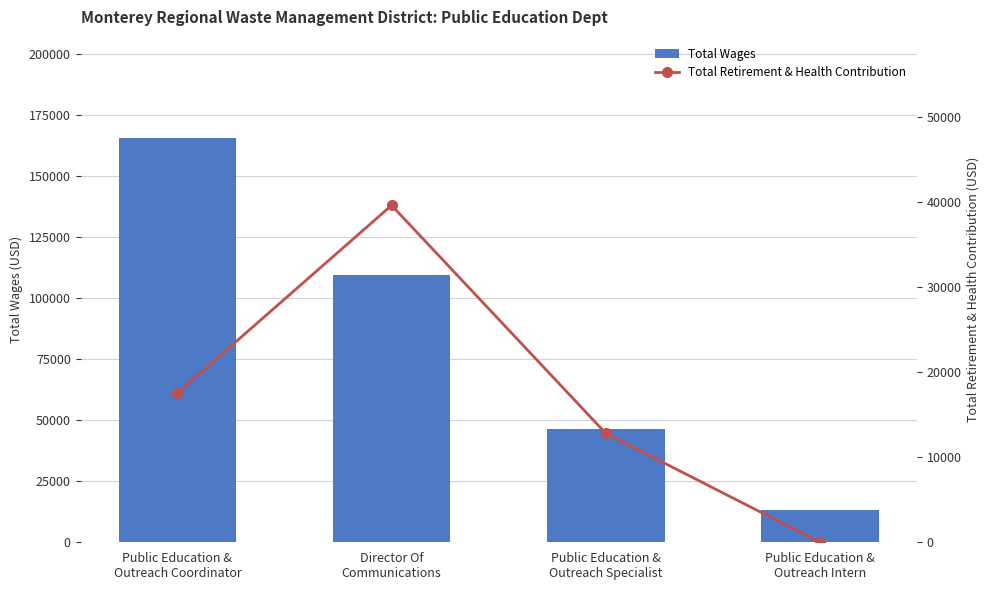

Is it true that Total Wages equals 109591 at Director Of
Communications?

True